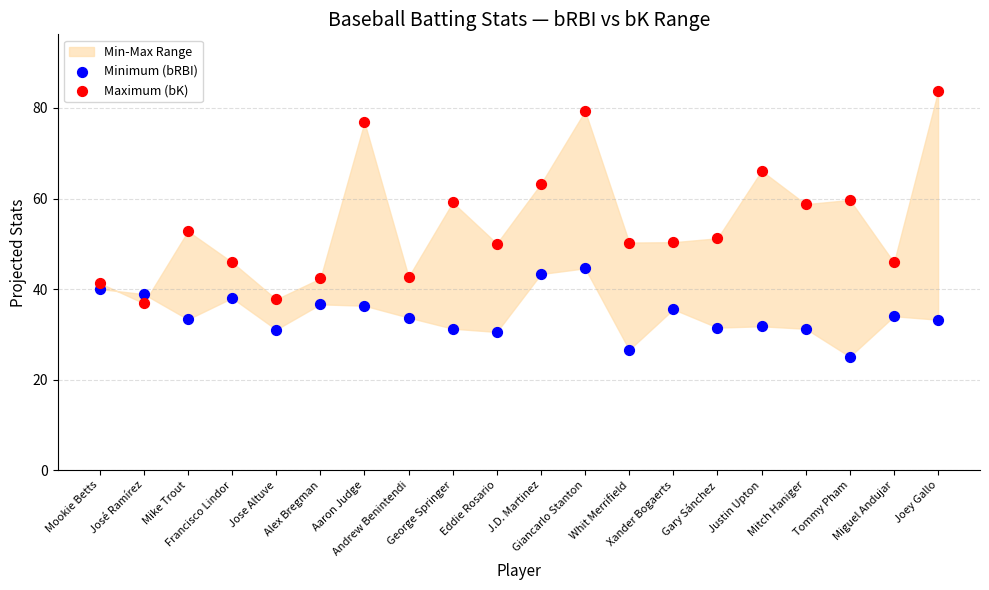

Across all series, what Y value is closest to 54?

52.8